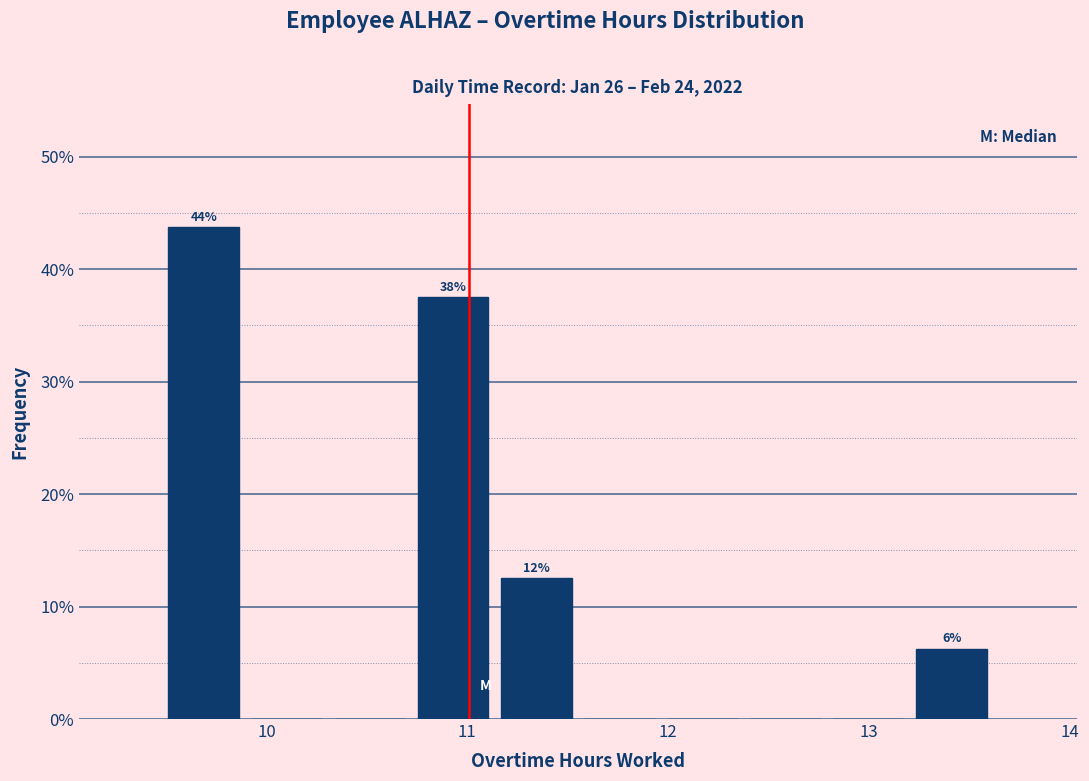

Which range on the x-axis has the tallest bar?

9.5 to 9.9